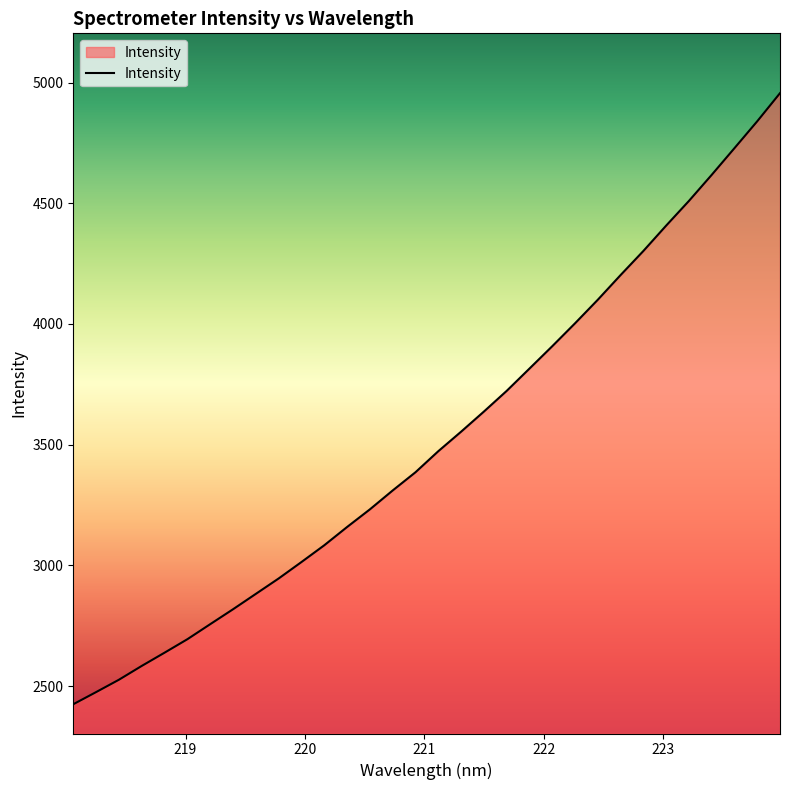

What is the smallest value displayed?

2424.6